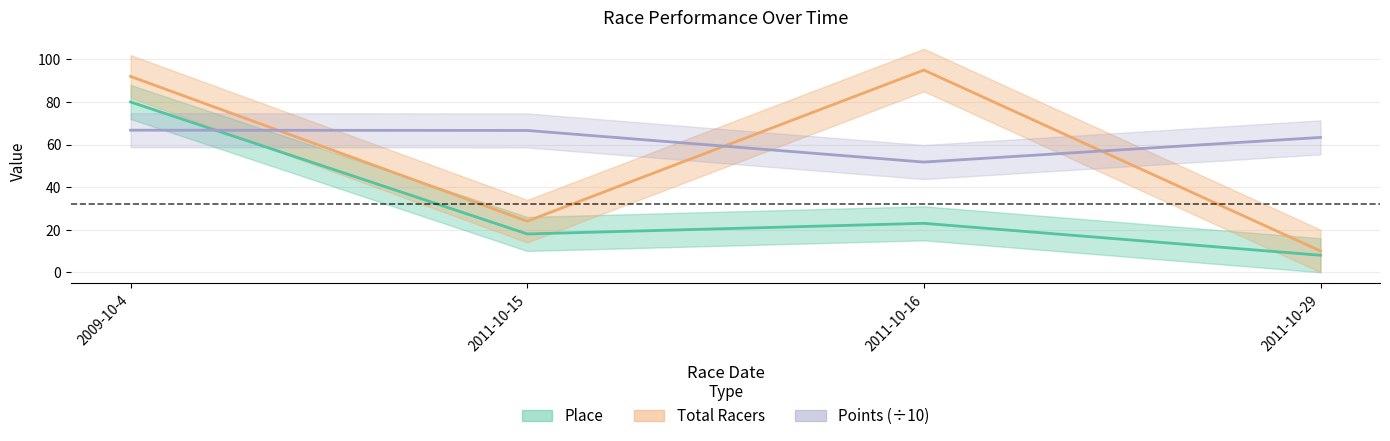

How many intersections are there between Total Racers and Points?

3